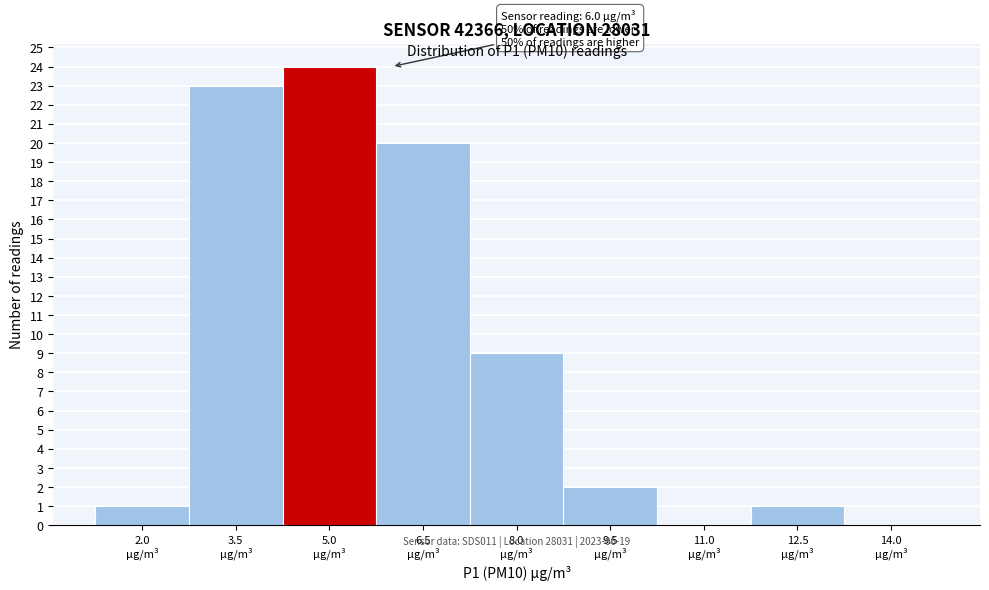

What is the greatest value displayed?

24